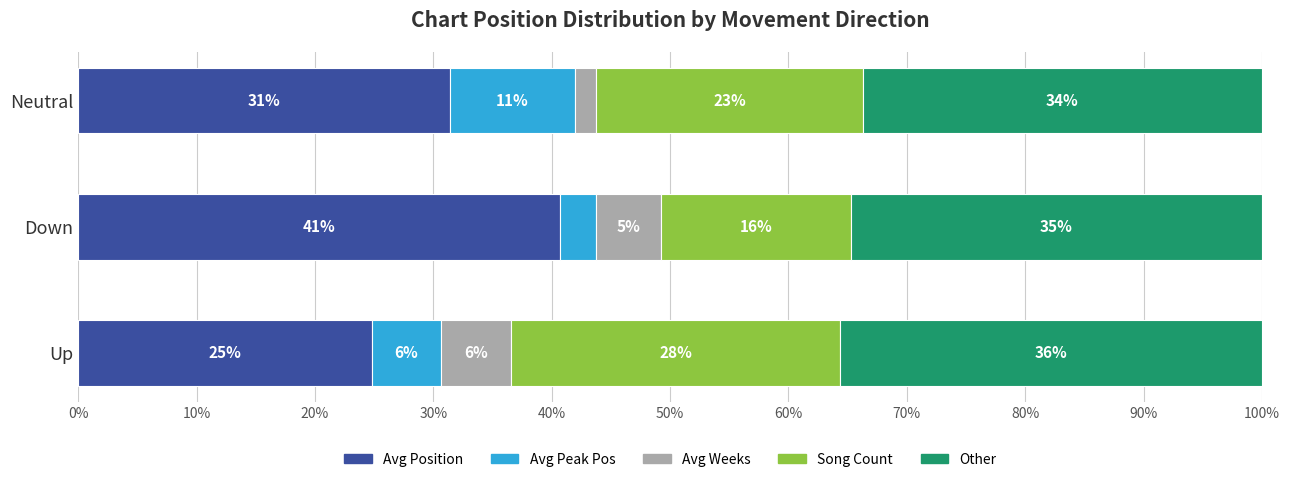

The value of Avg Weeks on Chart at up is 7.0. True or false?

False